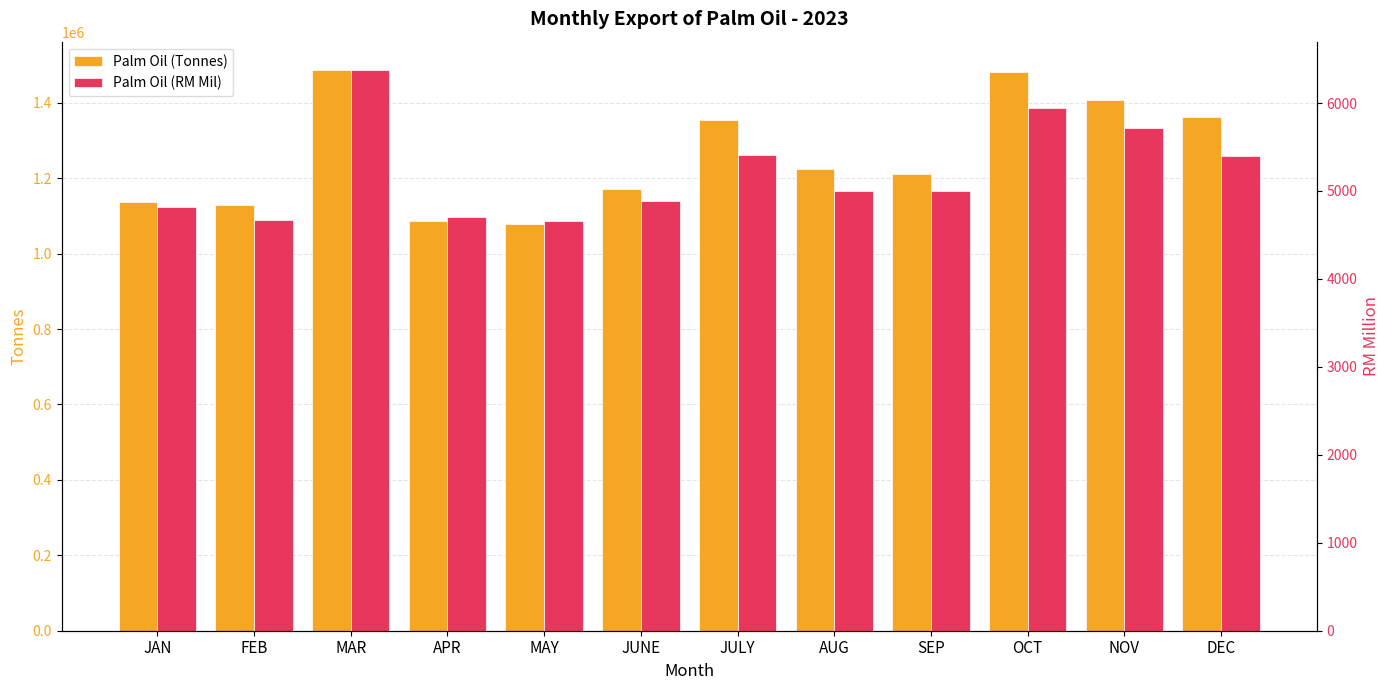

List the series in order of their overall mean, highest first.

Palm Oil (Tonnes), Palm Oil (RM Mil)